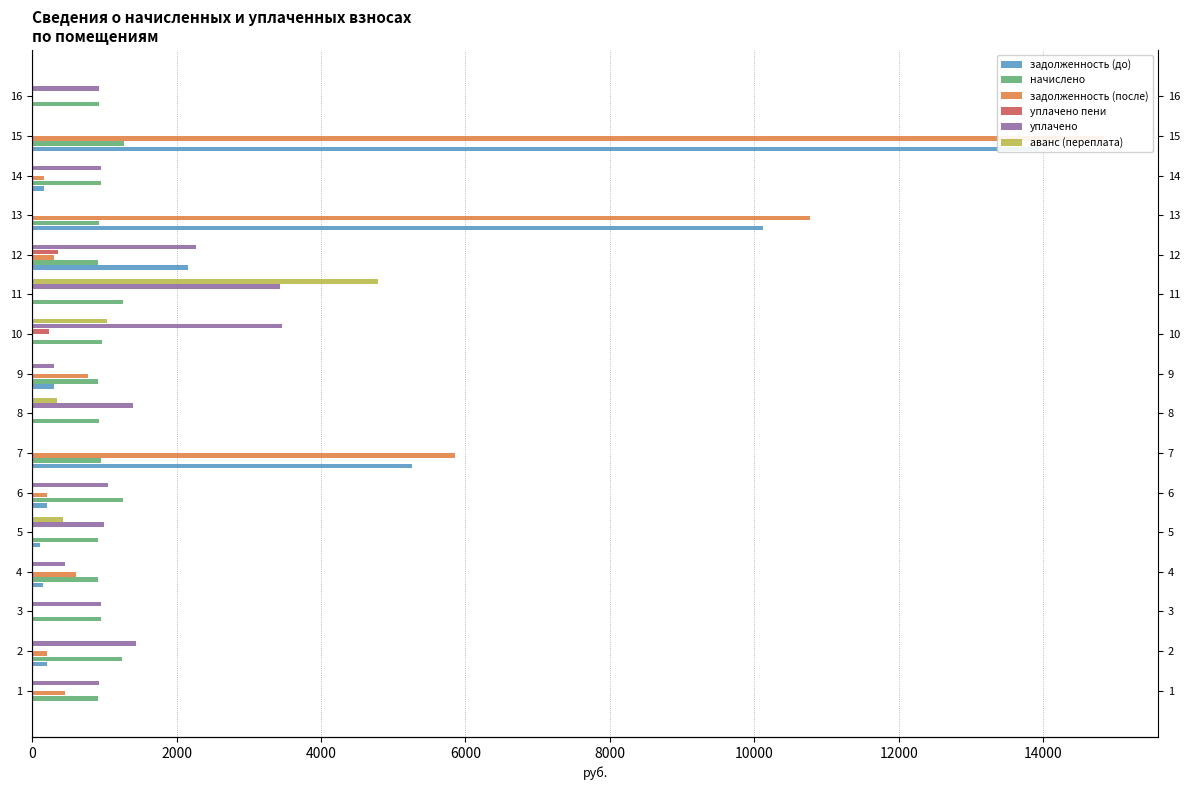

Which has a higher value, 2 or 13?

13